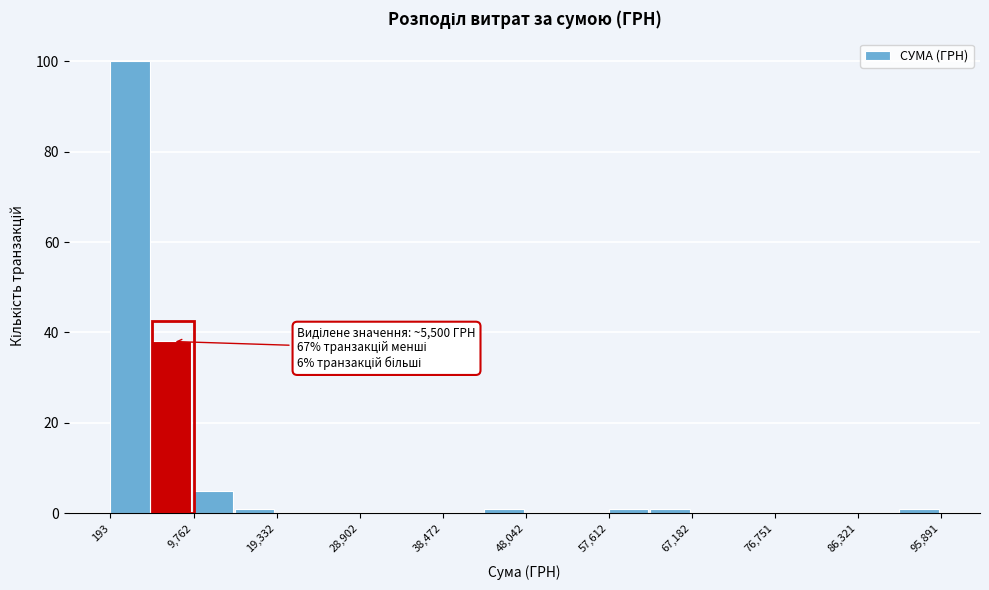

Over which range of the x-axis is the bar tallest?

0 to 5000